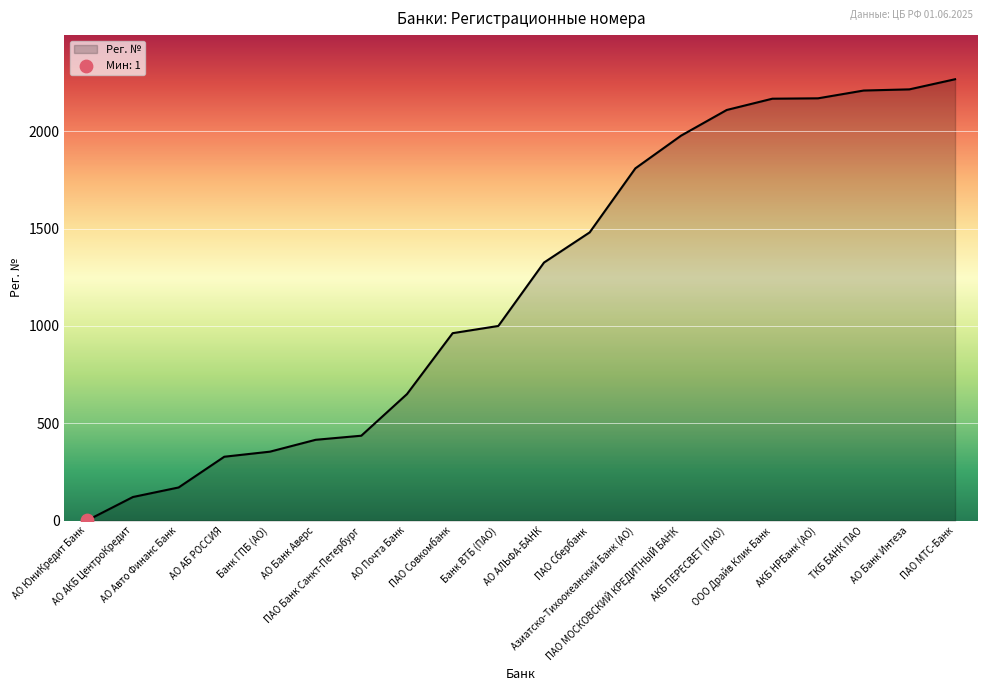

What is the change in value from АО ЮниКредит Банк to Банк ГПБ (АО)?

+353